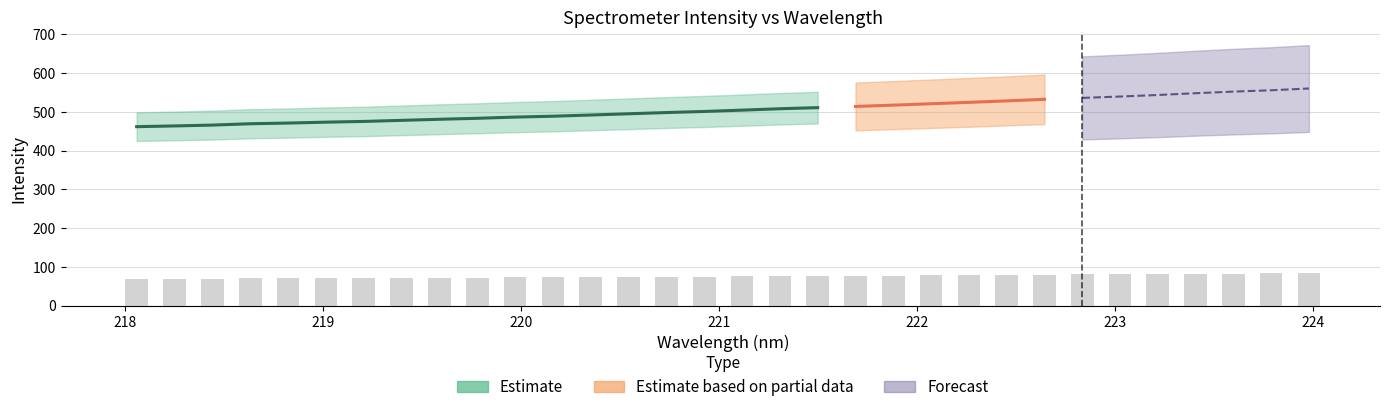

Where does the data first go above 75?

221